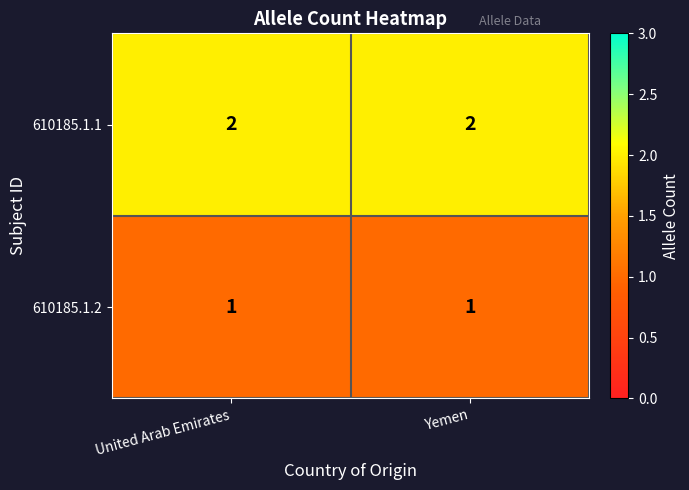

What is the maximum value shown in the chart?

2